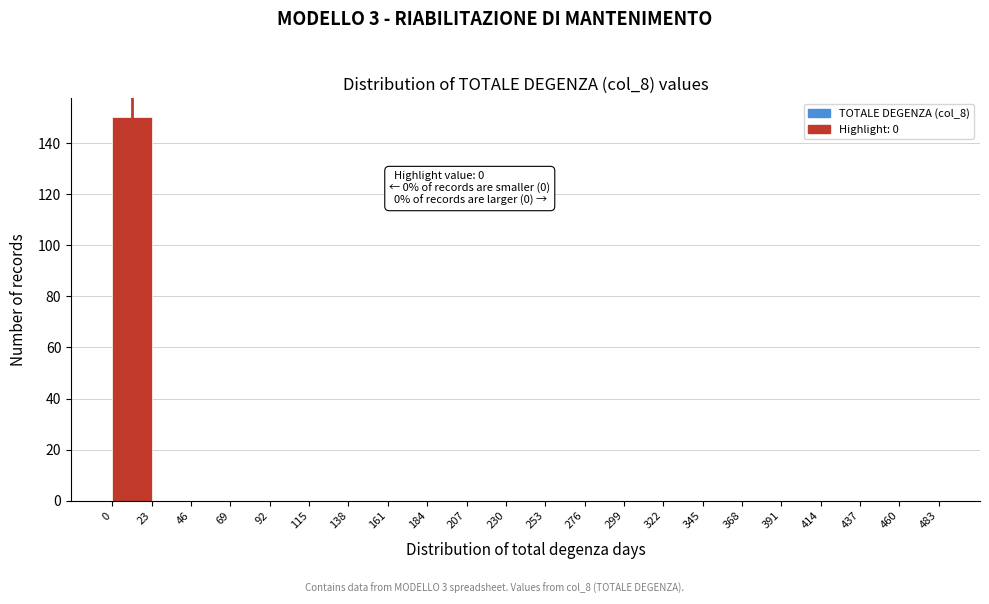

Which range on the x-axis has the tallest bar?

0 to 23